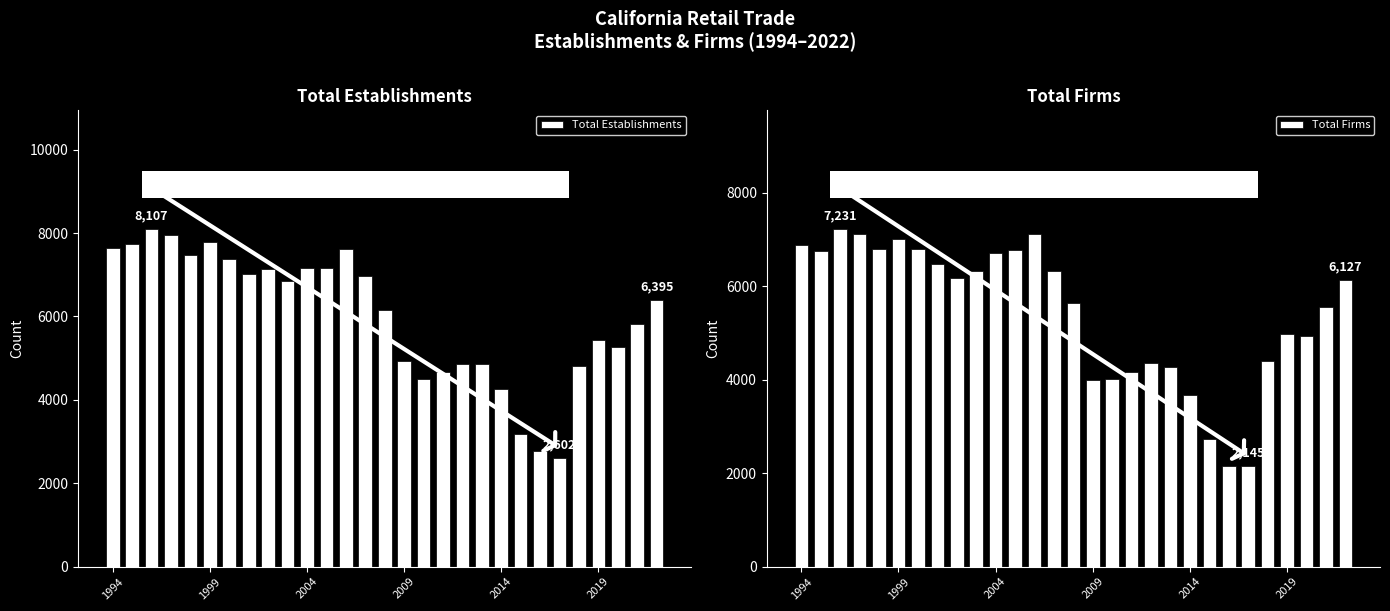

What is the sum of all Total Establishments values?

174508